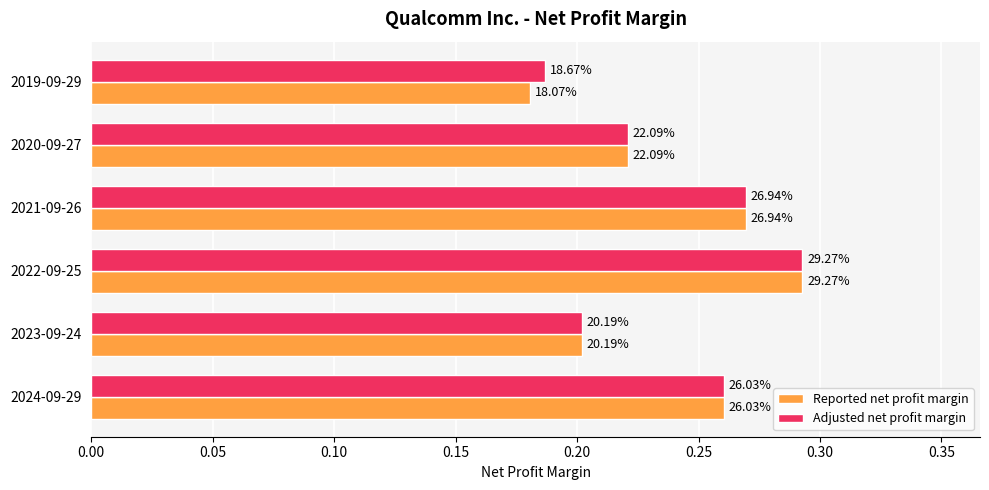

Which series has the widest spread of values?

Reported net profit margin